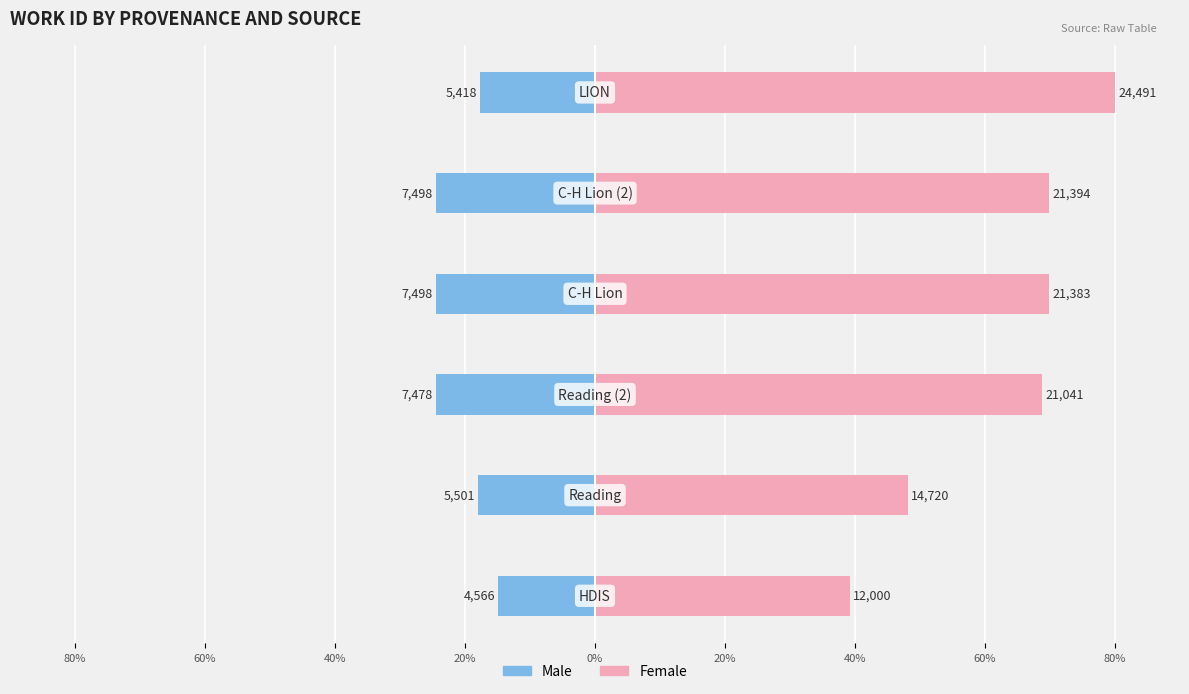

What is the greatest value displayed?

80.0